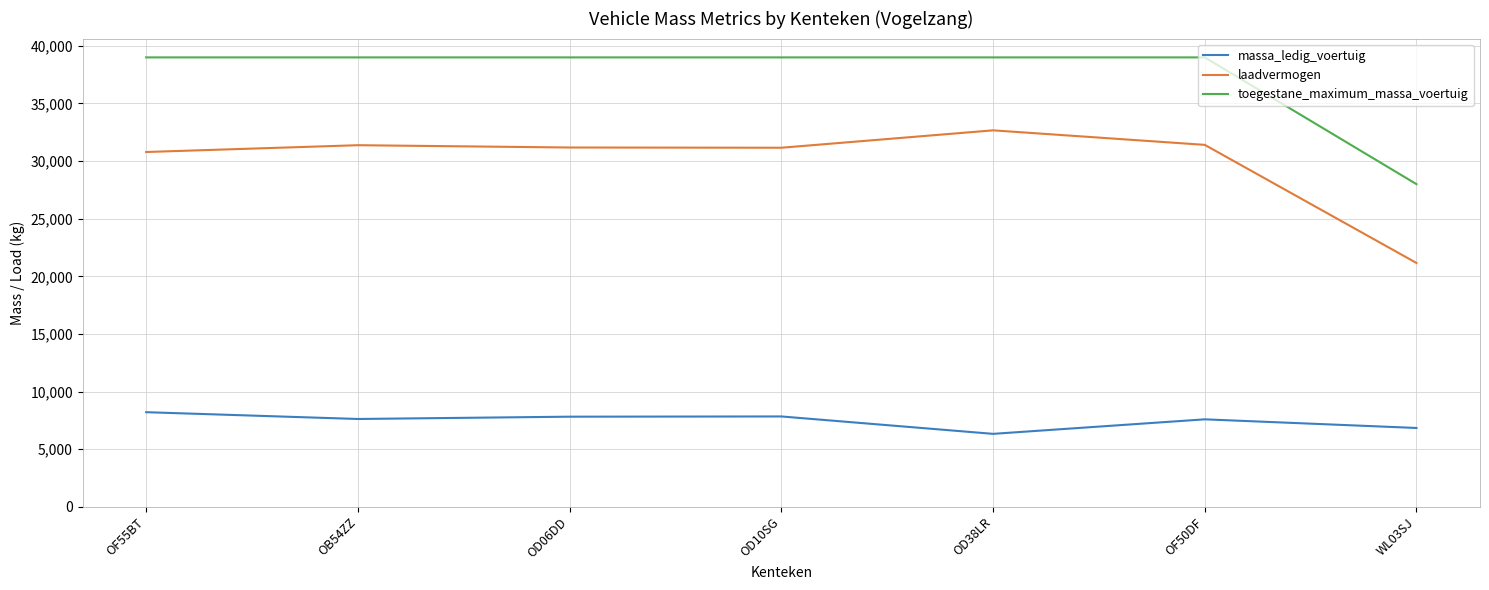

What is the average value of the toegestane_maximum_massa_voertuig series?

37429